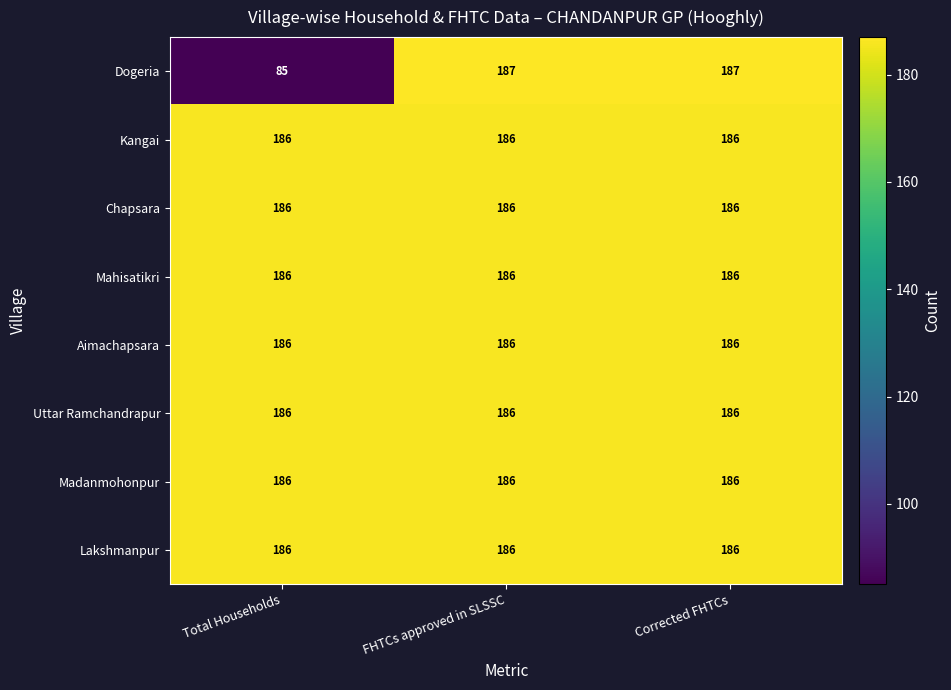

Which series has the largest range (max minus min)?

Dogeria